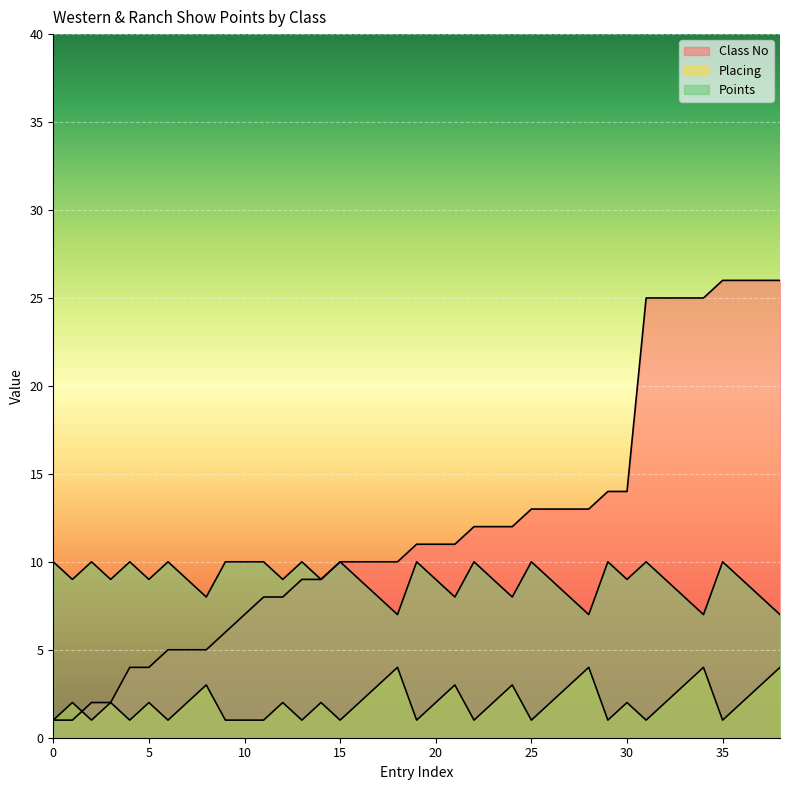

What is the sum of all Points values?

351